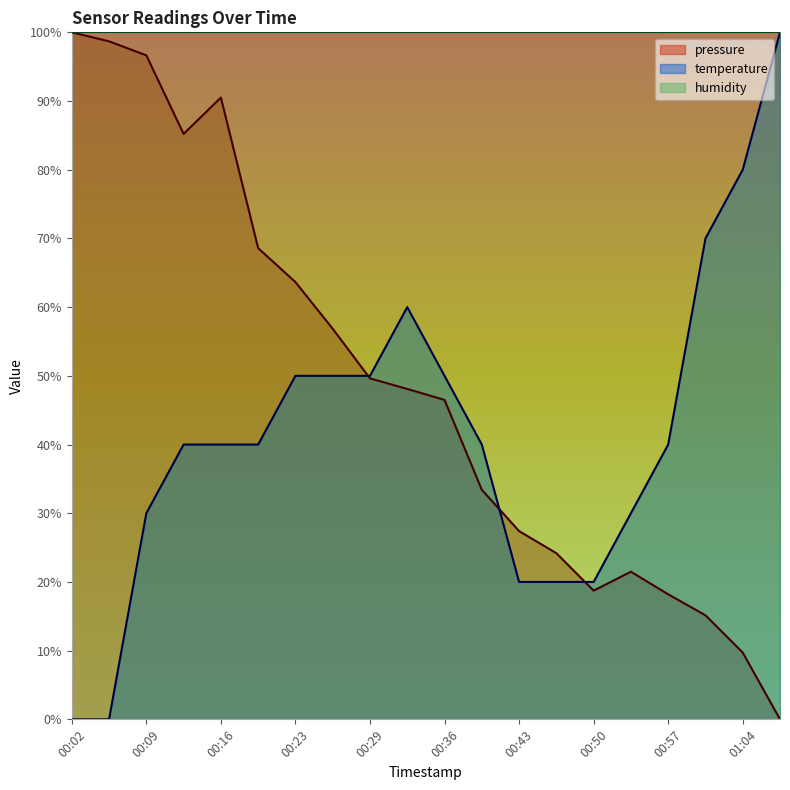

At which category does pressure reach its first local valley?

00:12